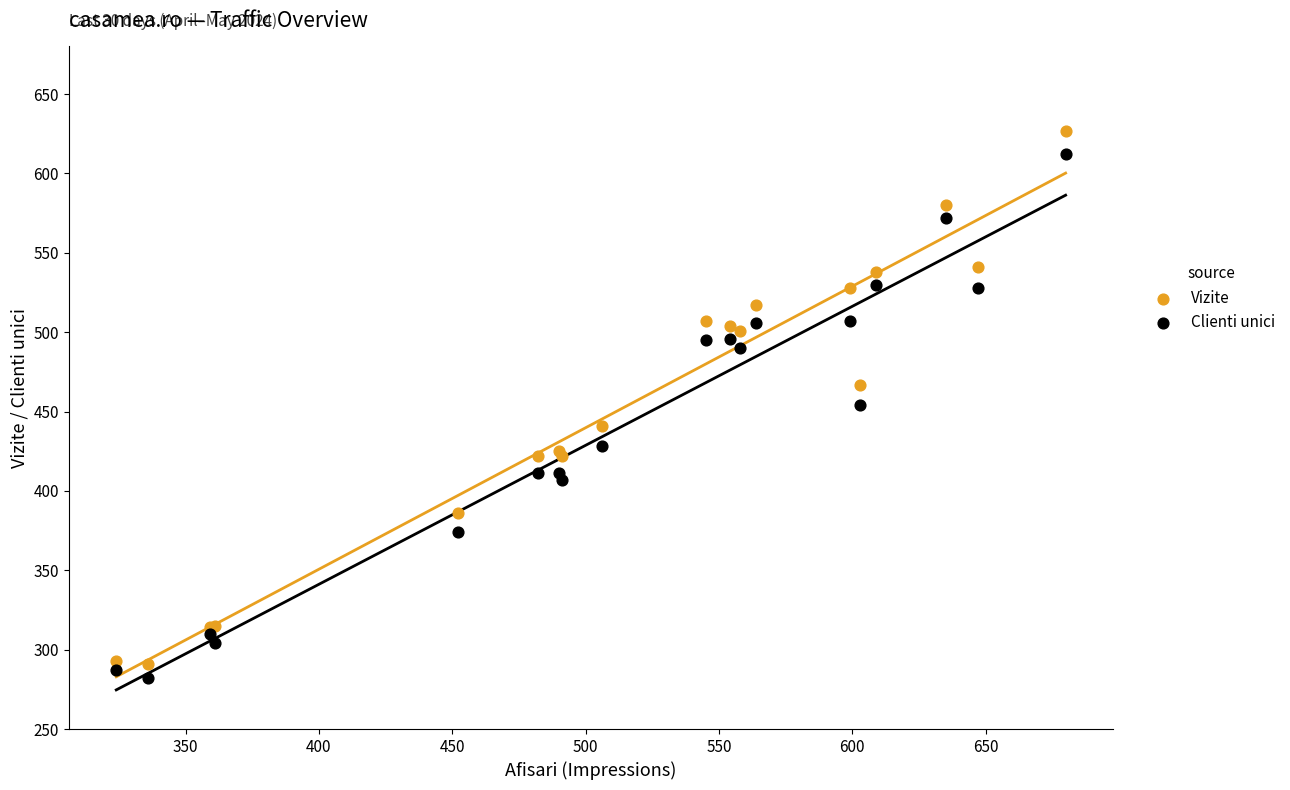

Which series has the widest spread of Y values?

Vizite